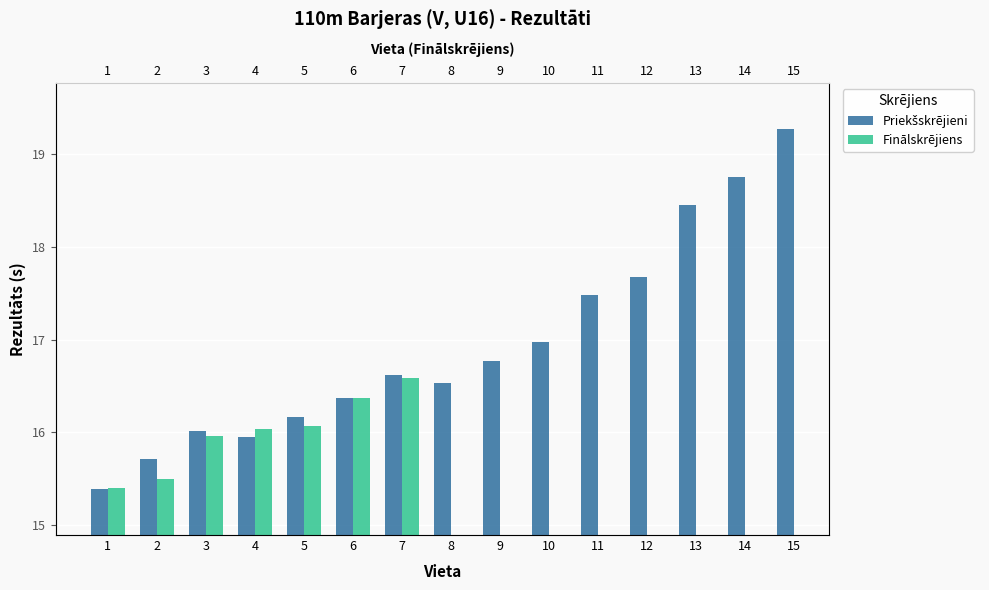

List the labels in order of Priekšskrējieni value, smallest first.

1, 2, 4, 3, 5, 6, 8, 7, 9, 10, 11, 12, 13, 14, 15